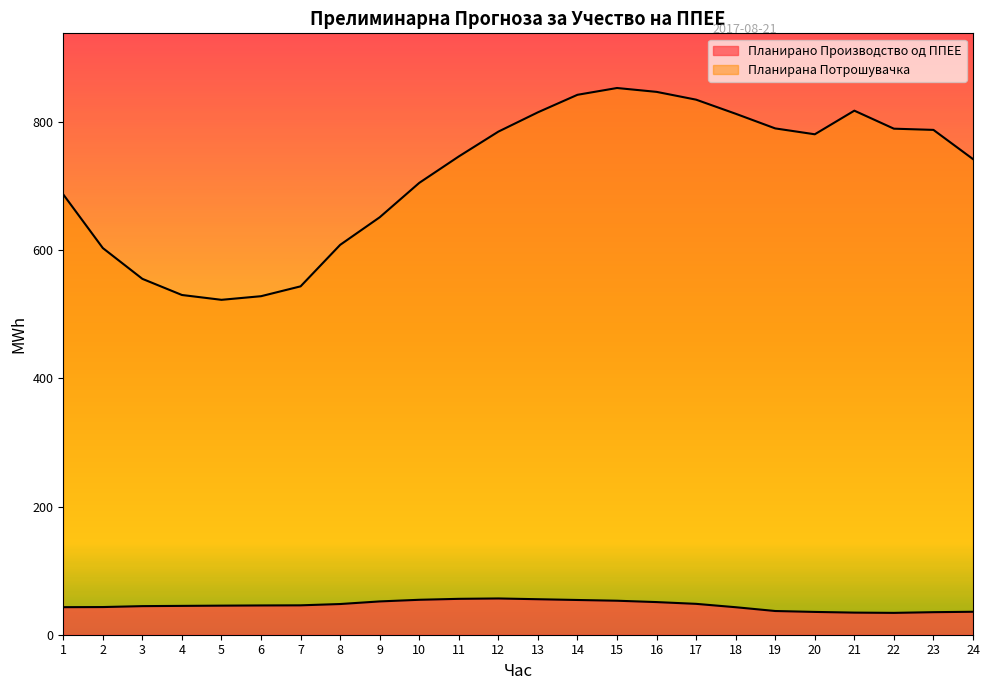

What are all the series names shown in the legend?

Планирано Производство од ППЕЕ, Планирана Потрошувачка